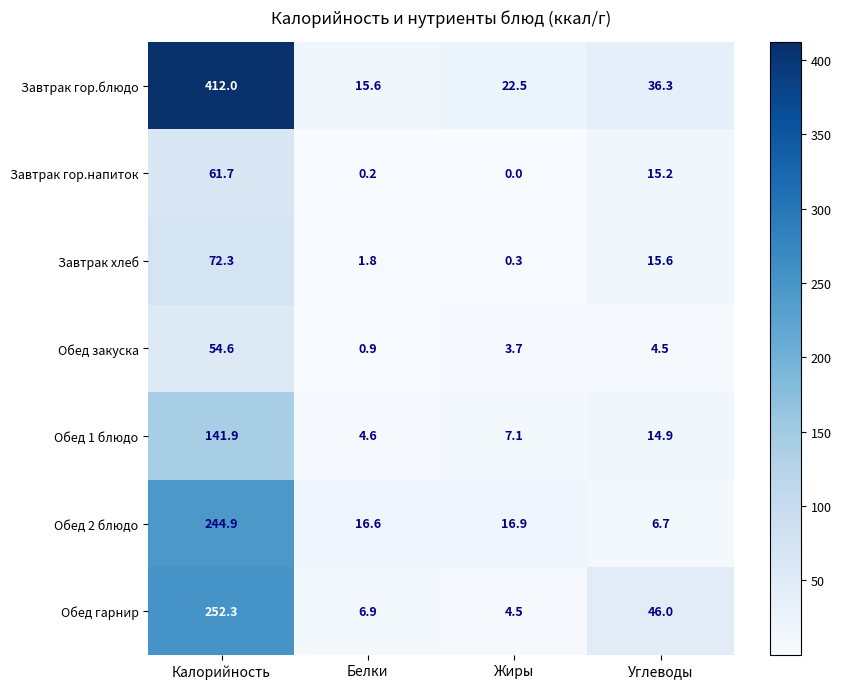

At which category does the chart reach its peak across all series?

Калорийность